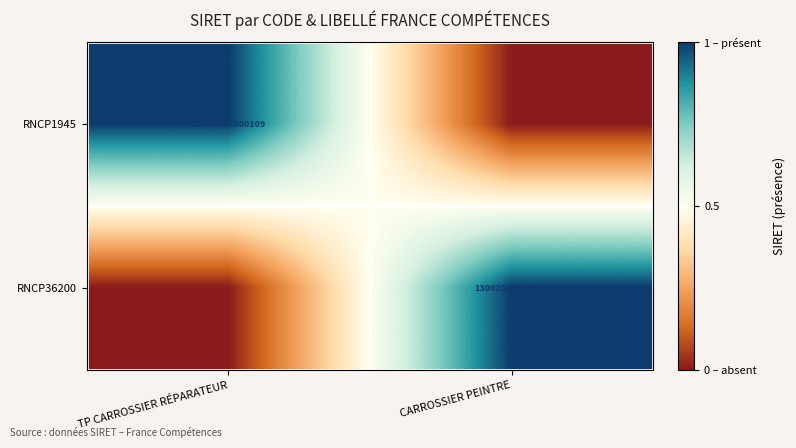

Is it true that RNCP36200 equals 13002087800109 at CARROSSIER PEINTRE?

True